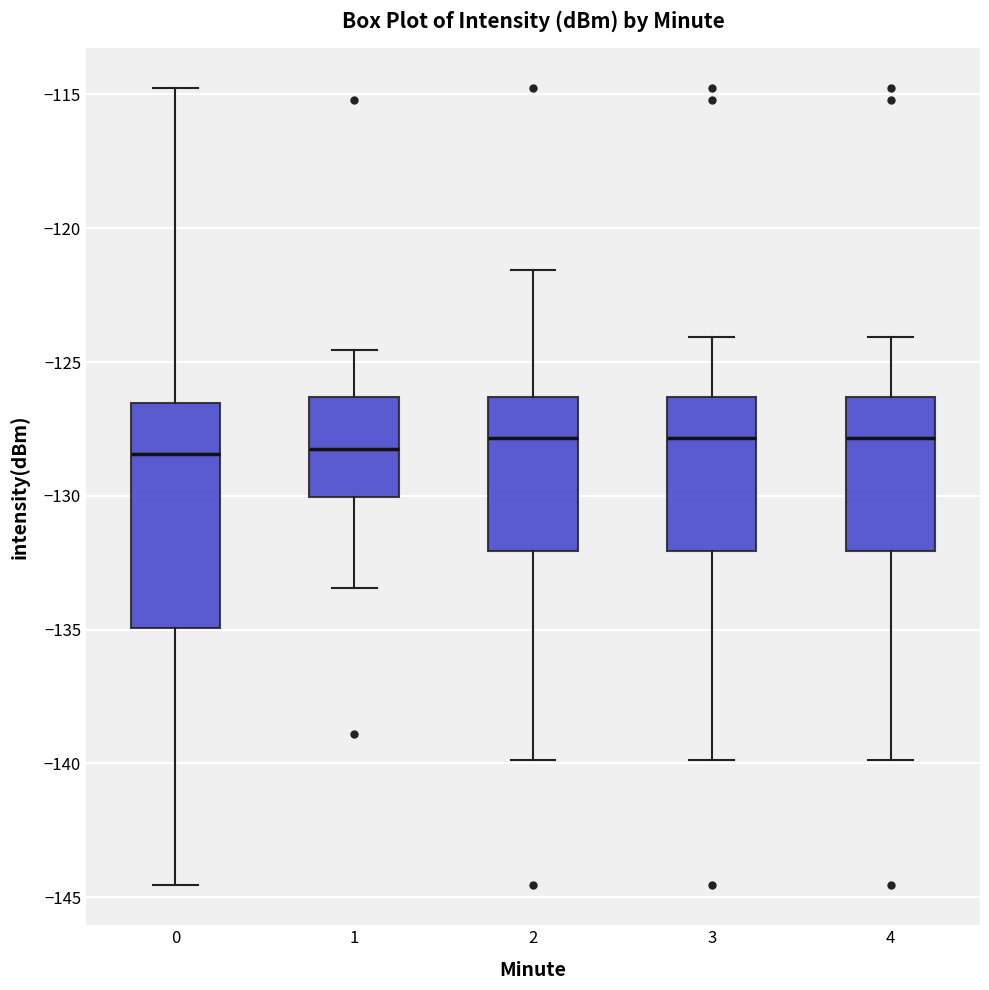

Reading left to right, read every box against the y-axis: the position of its median line, the range the box covers, and the ends of its whiskers. The values are not printed on the chart, so give them approximately, as read against the axis.

0: median -128.5, box -135.0 to -126.5, whiskers -144.5 to -115.0
1: median -128.0, box -130.0 to -126.5, whiskers -133.5 to -124.5
2: median -128.0, box -132.0 to -126.5, whiskers -140.0 to -121.5
3: median -128.0, box -132.0 to -126.5, whiskers -140.0 to -124.0
4: median -128.0, box -132.0 to -126.5, whiskers -140.0 to -124.0